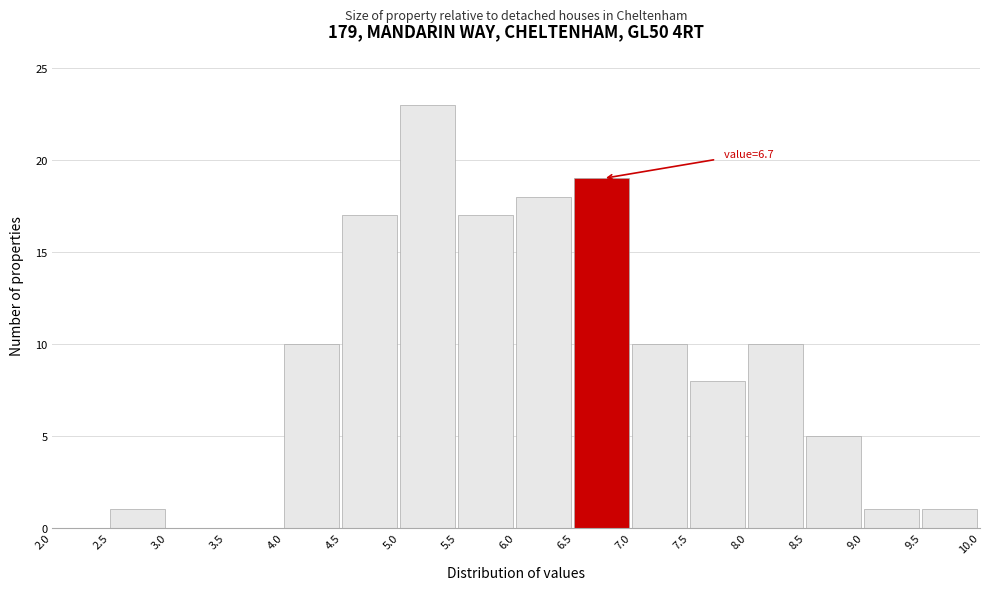

Which range on the x-axis has the tallest bar?

5.0 to 5.5